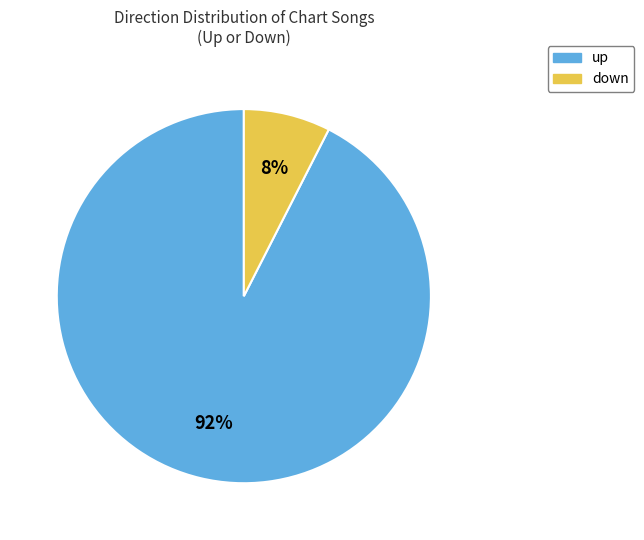

Does any single category account for the majority?

Yes